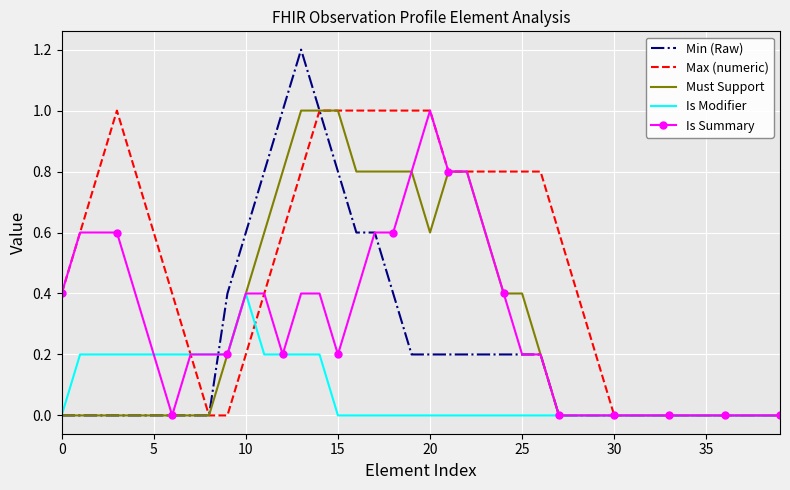

What is the highest value of the Max (numeric) series?

1.0